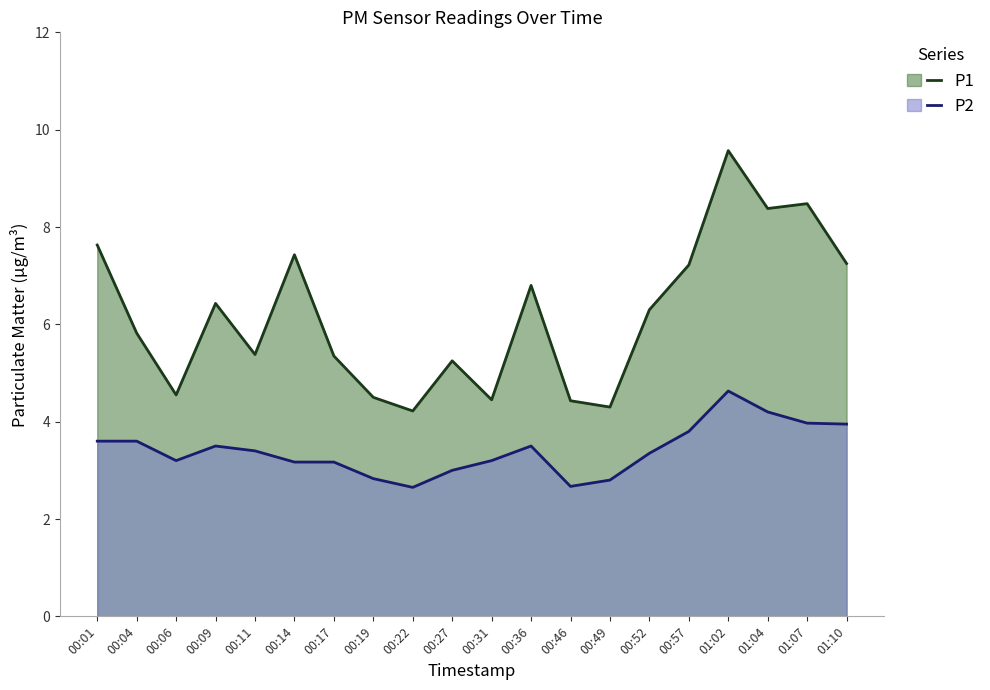

What is the value of the P1 point at the 16th from the left?

7.2